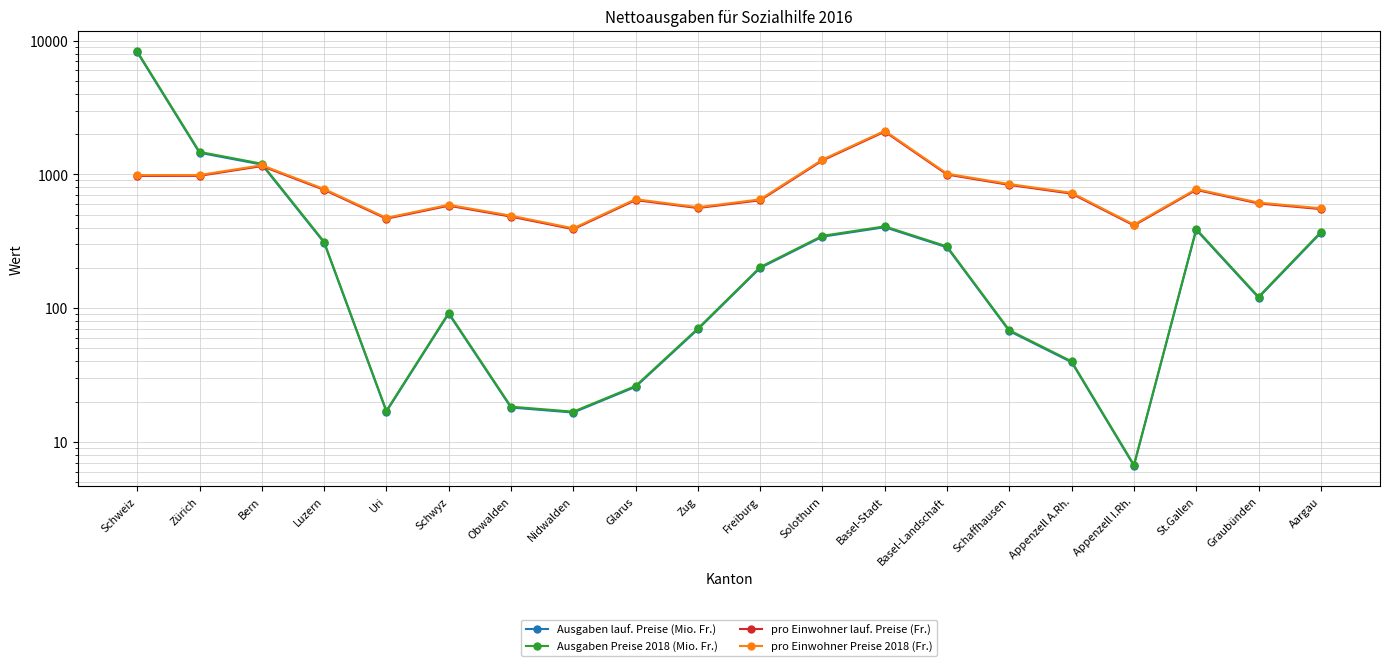

Is this an area chart (filled region under the line)?

No